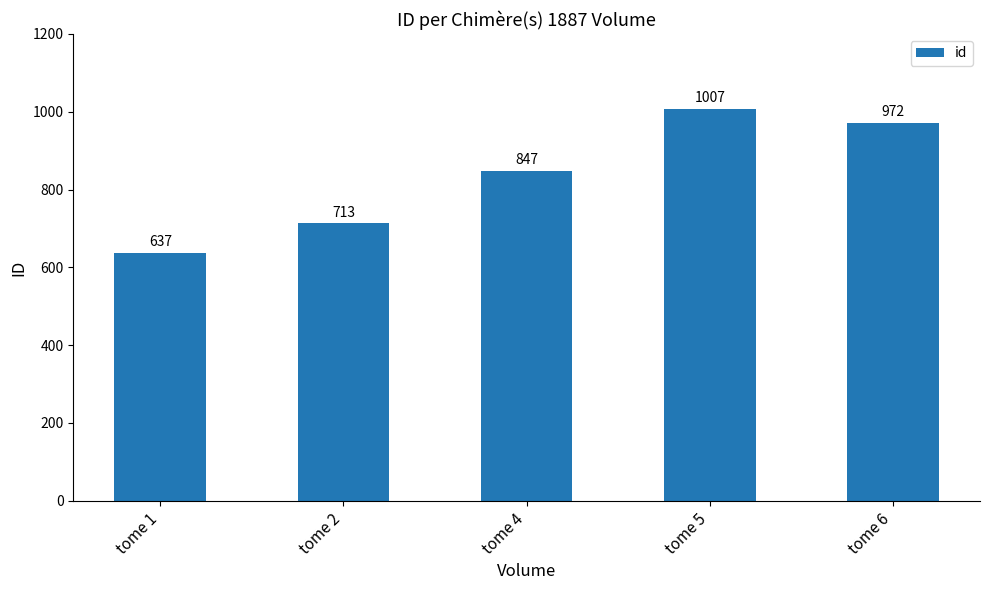

Is it true that the value at tome 2 is 713?

True